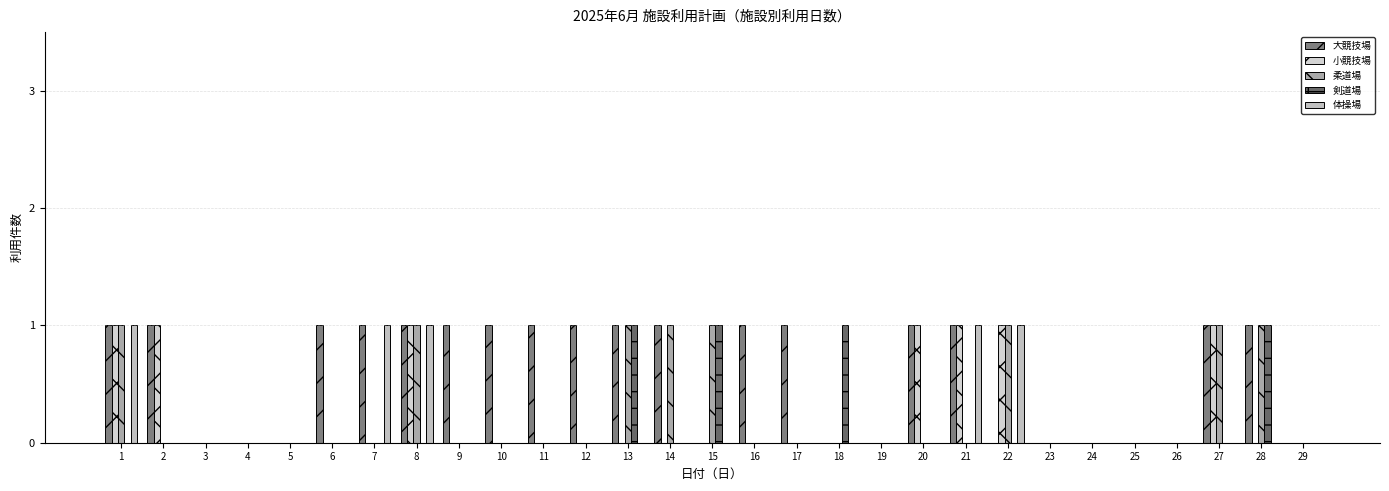

What is the value of the 大競技場 bar at the 11th from the left?

1